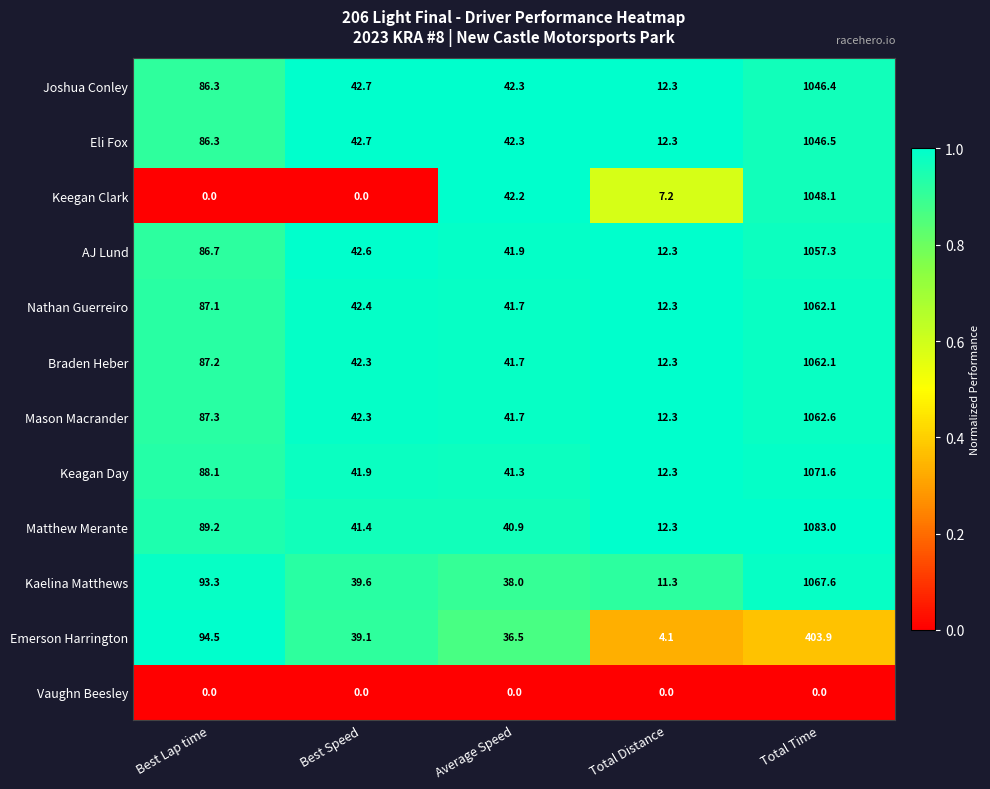

What is the difference between the Nathan Guerreiro values at Total Distance and Best Speed?

30.1